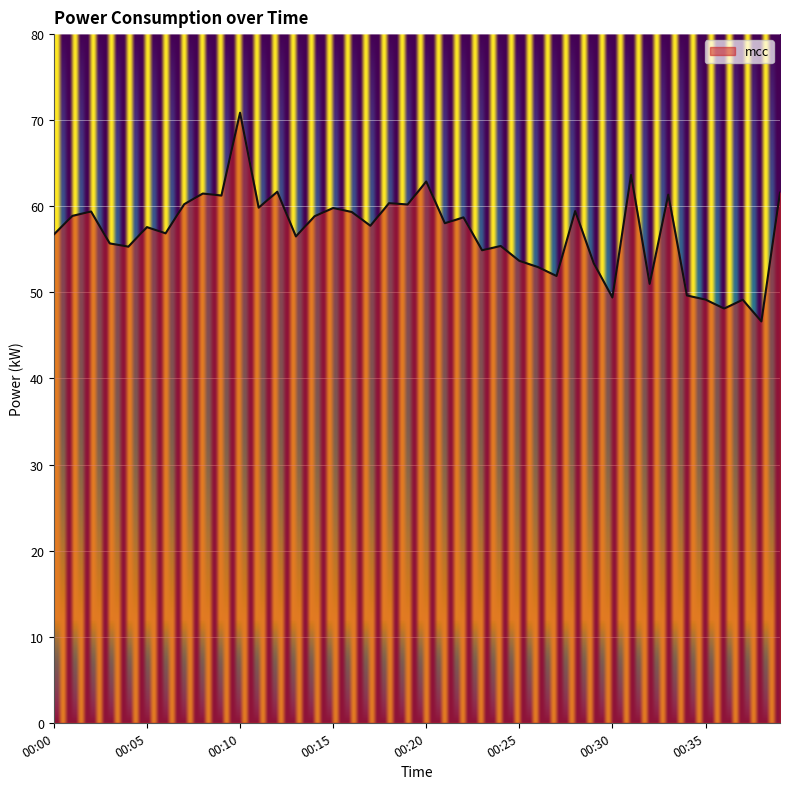

What is the difference between the second highest and minimum values?

17.0